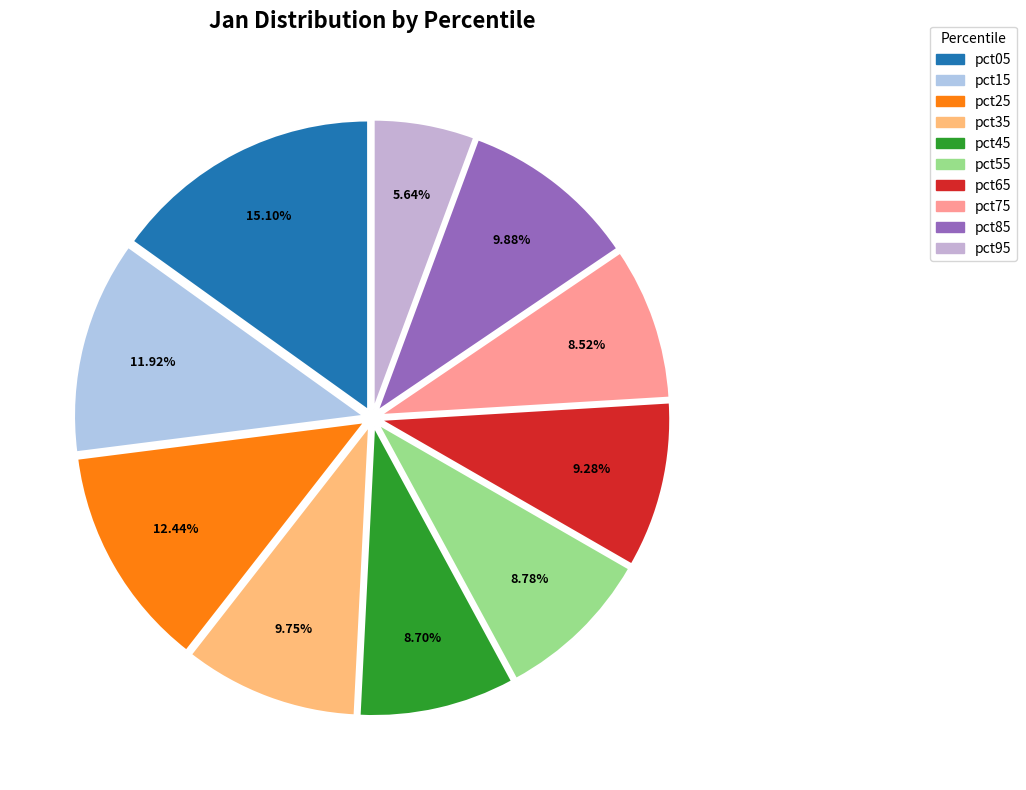

Count the number of slices in the pie.

10